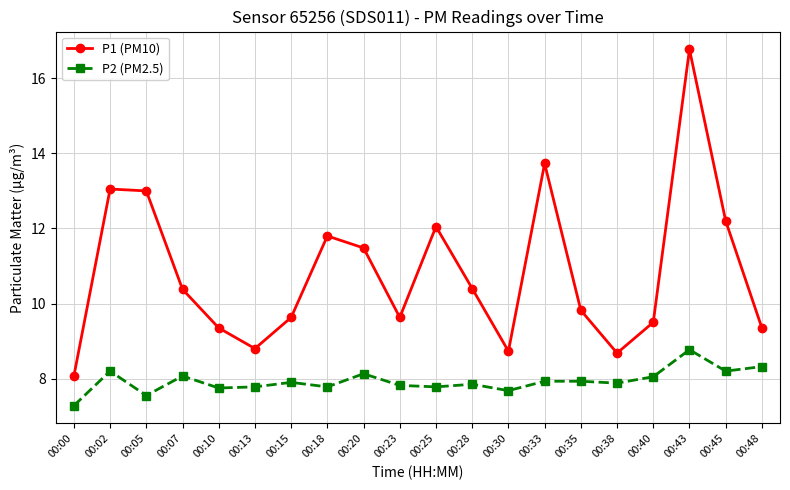

At which label is P1 (PM10) closest to 12?

00:25